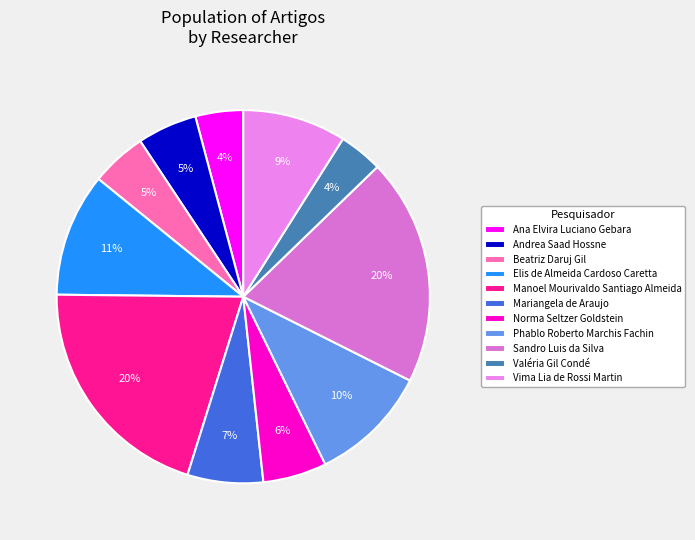

To the nearest percent, what percentage of the pie is Ana Elvira Luciano Gebara?

4%